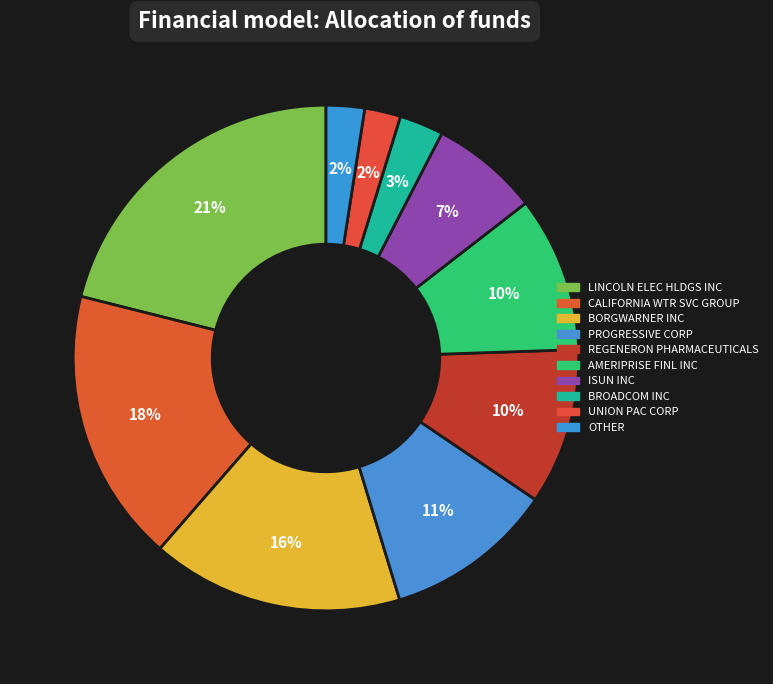

What percentage do BORGWARNER INC and BROADCOM INC together represent?

18.9%